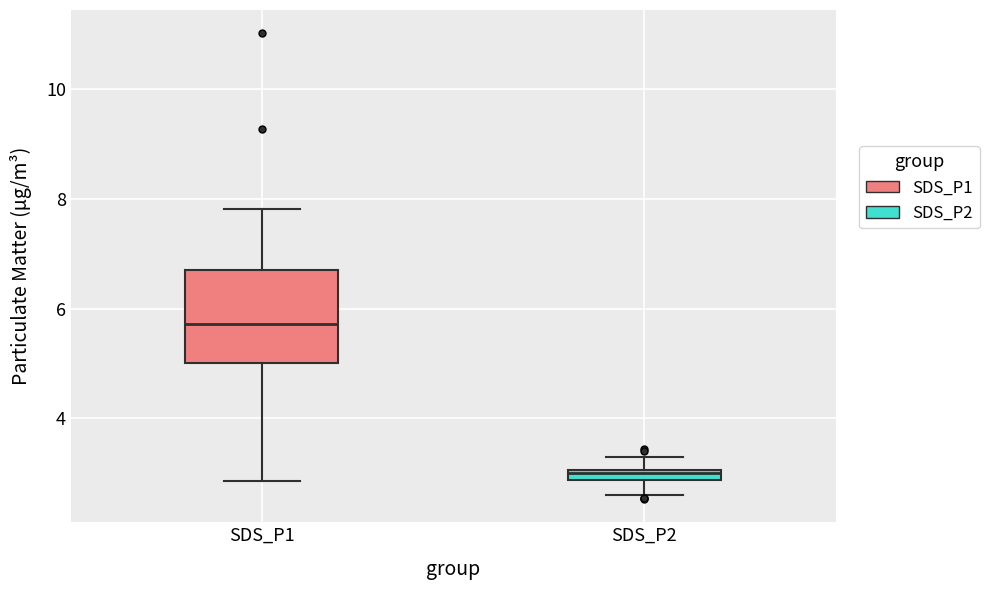

Comparing the boxes themselves (not the whiskers), which one is the tallest?

SDS_P1